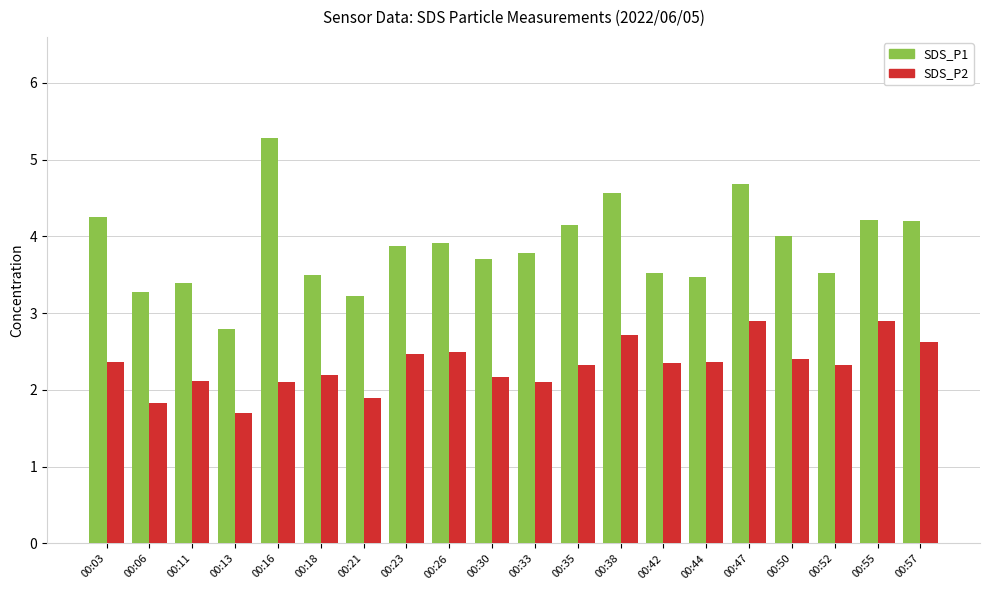

Which category has the lowest value in the SDS_P2 series?

00:13